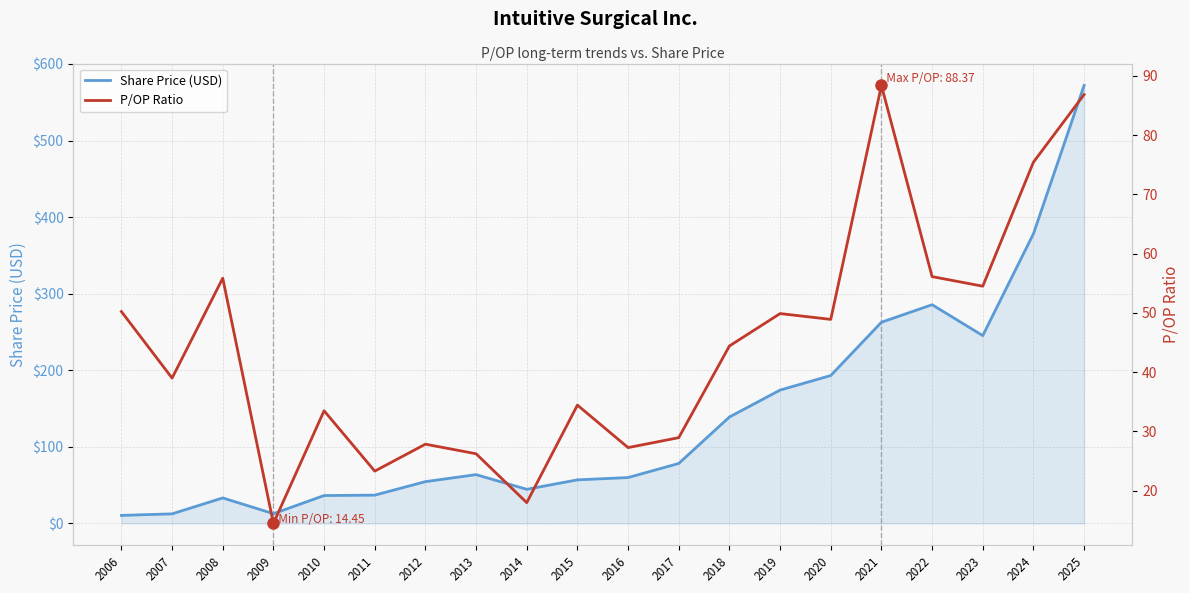

What is the difference between the highest and lowest values at 2017?

49.4